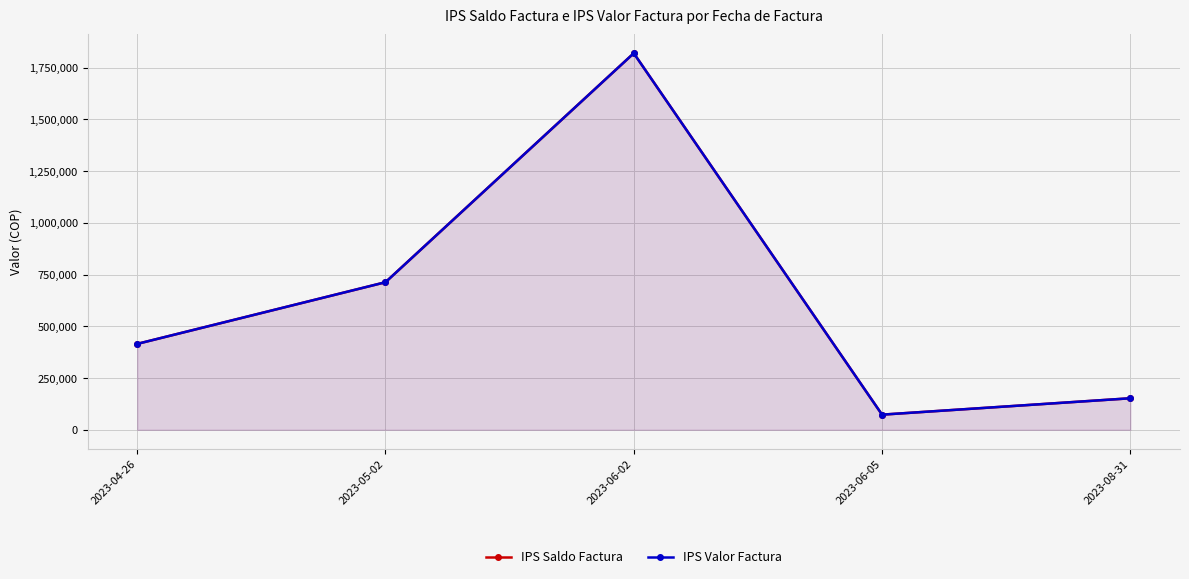

Which series has the largest total across all categories?

IPS Saldo Factura